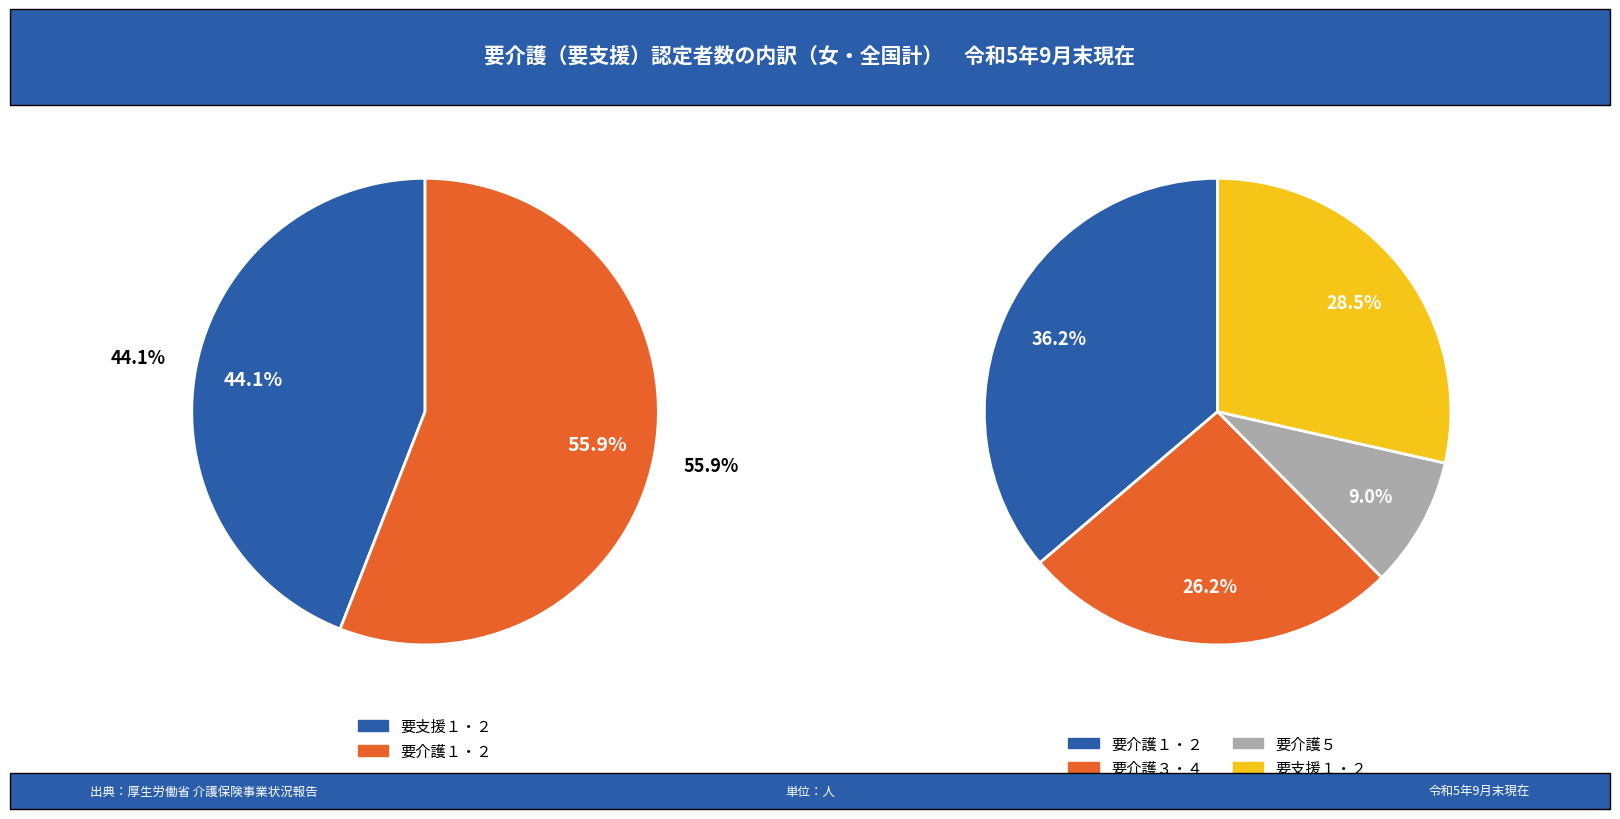

Is there a majority slice in this chart?

No